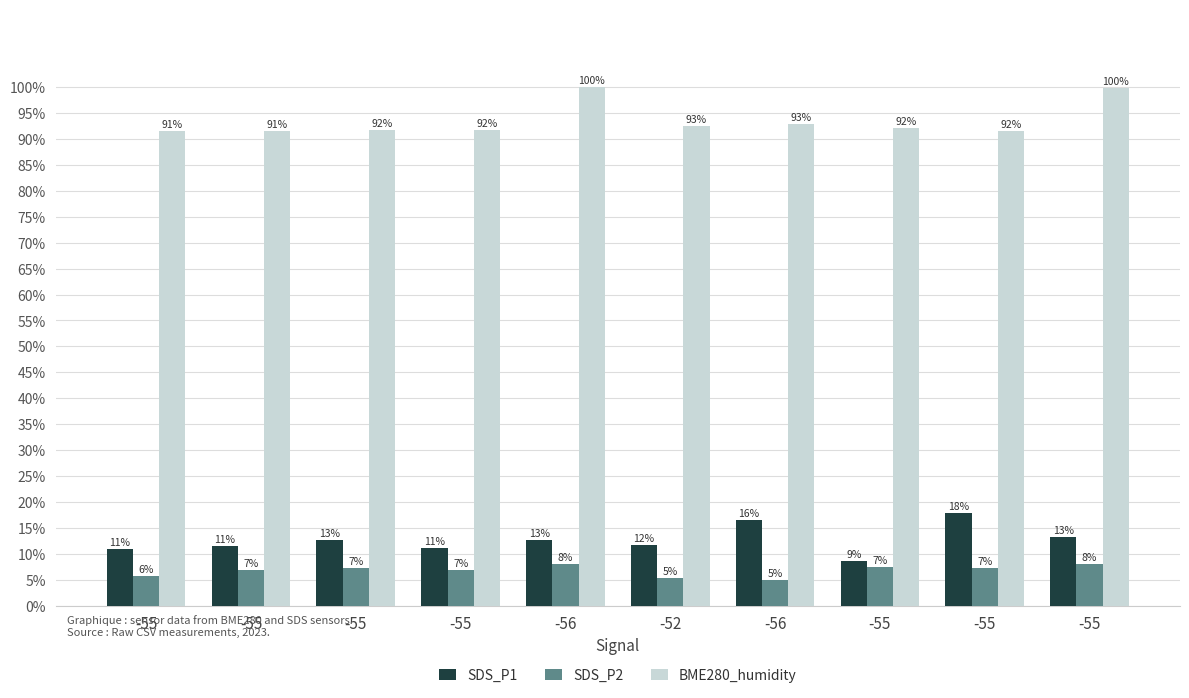

List the series in order of their peak value, highest first.

BME280_humidity, SDS_P1, SDS_P2